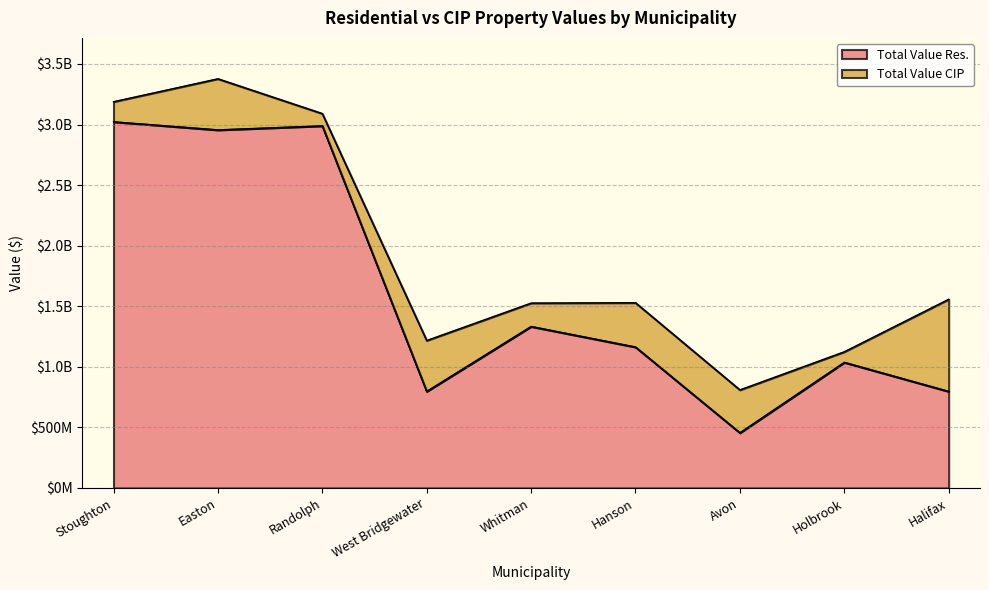

What is the average value?

1616605714